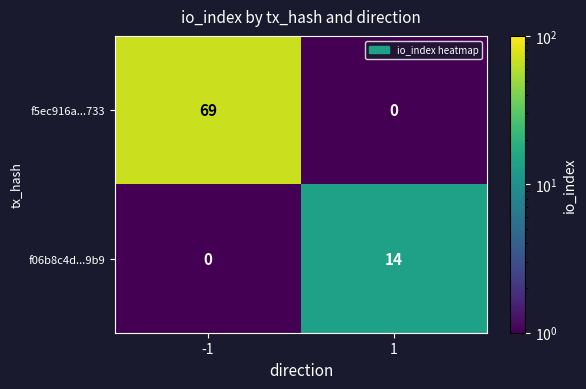

What is the maximum value for f5ec916a...733?

69